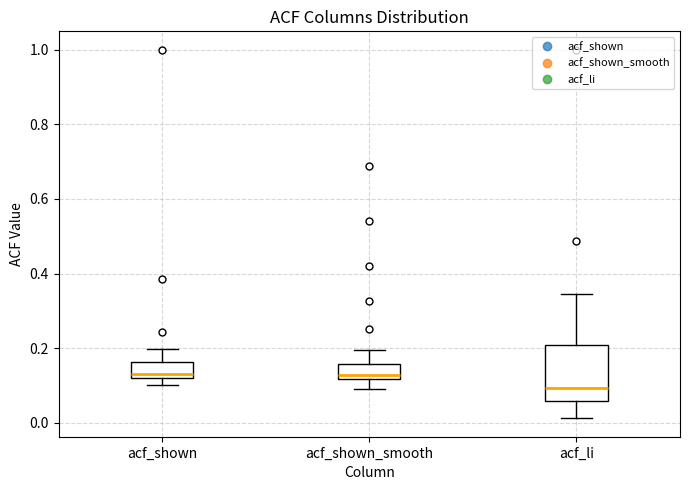

Which box is the tallest, from its lower edge to its upper edge?

acf_li